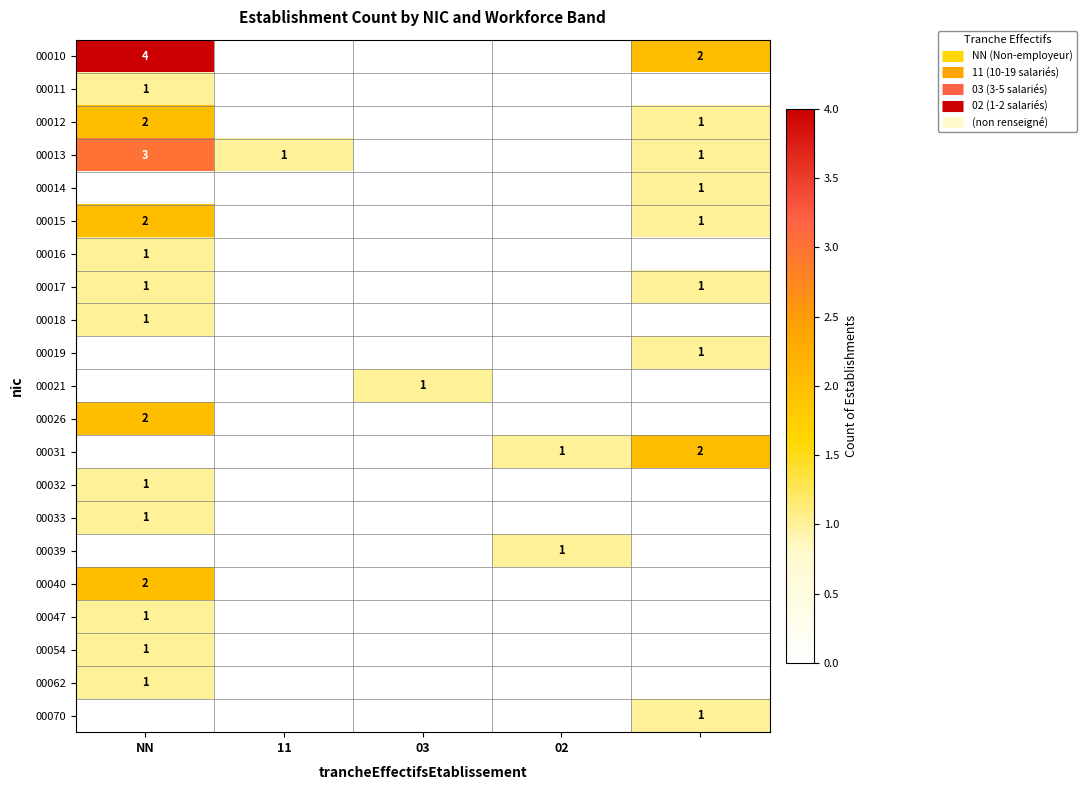

True or false: 00010 has a value of 0 at 11.

True